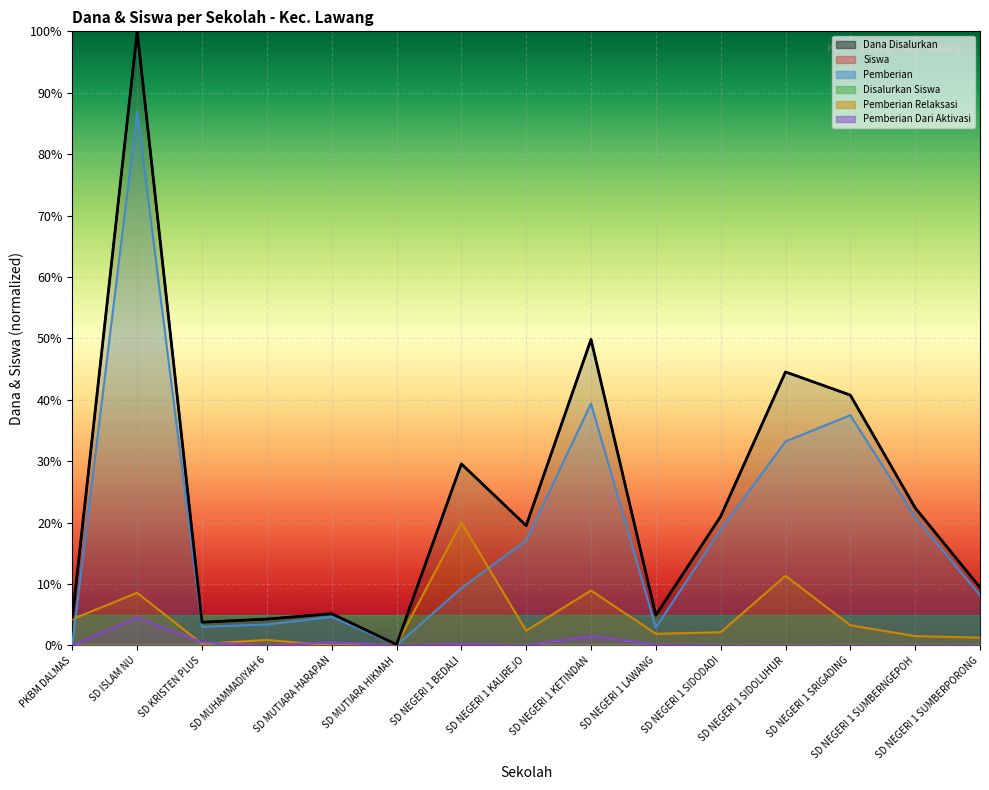

How many positive values does the Disalurkan Siswa series have?

14